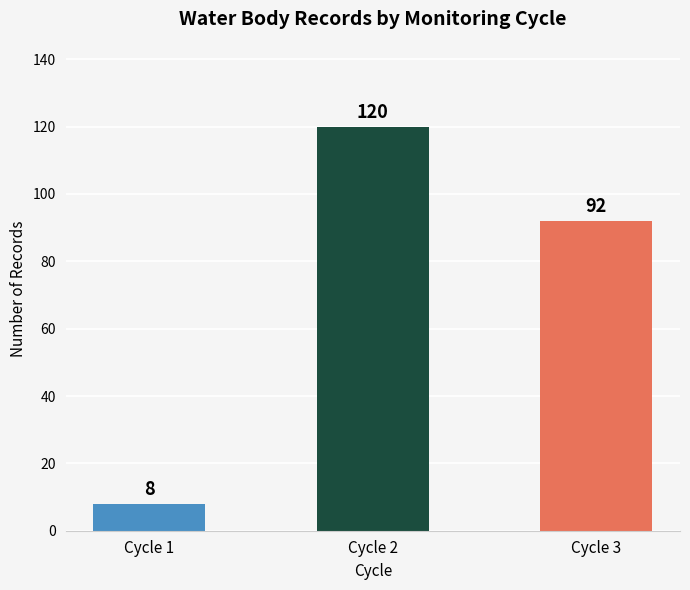

How many bars are there in total?

3